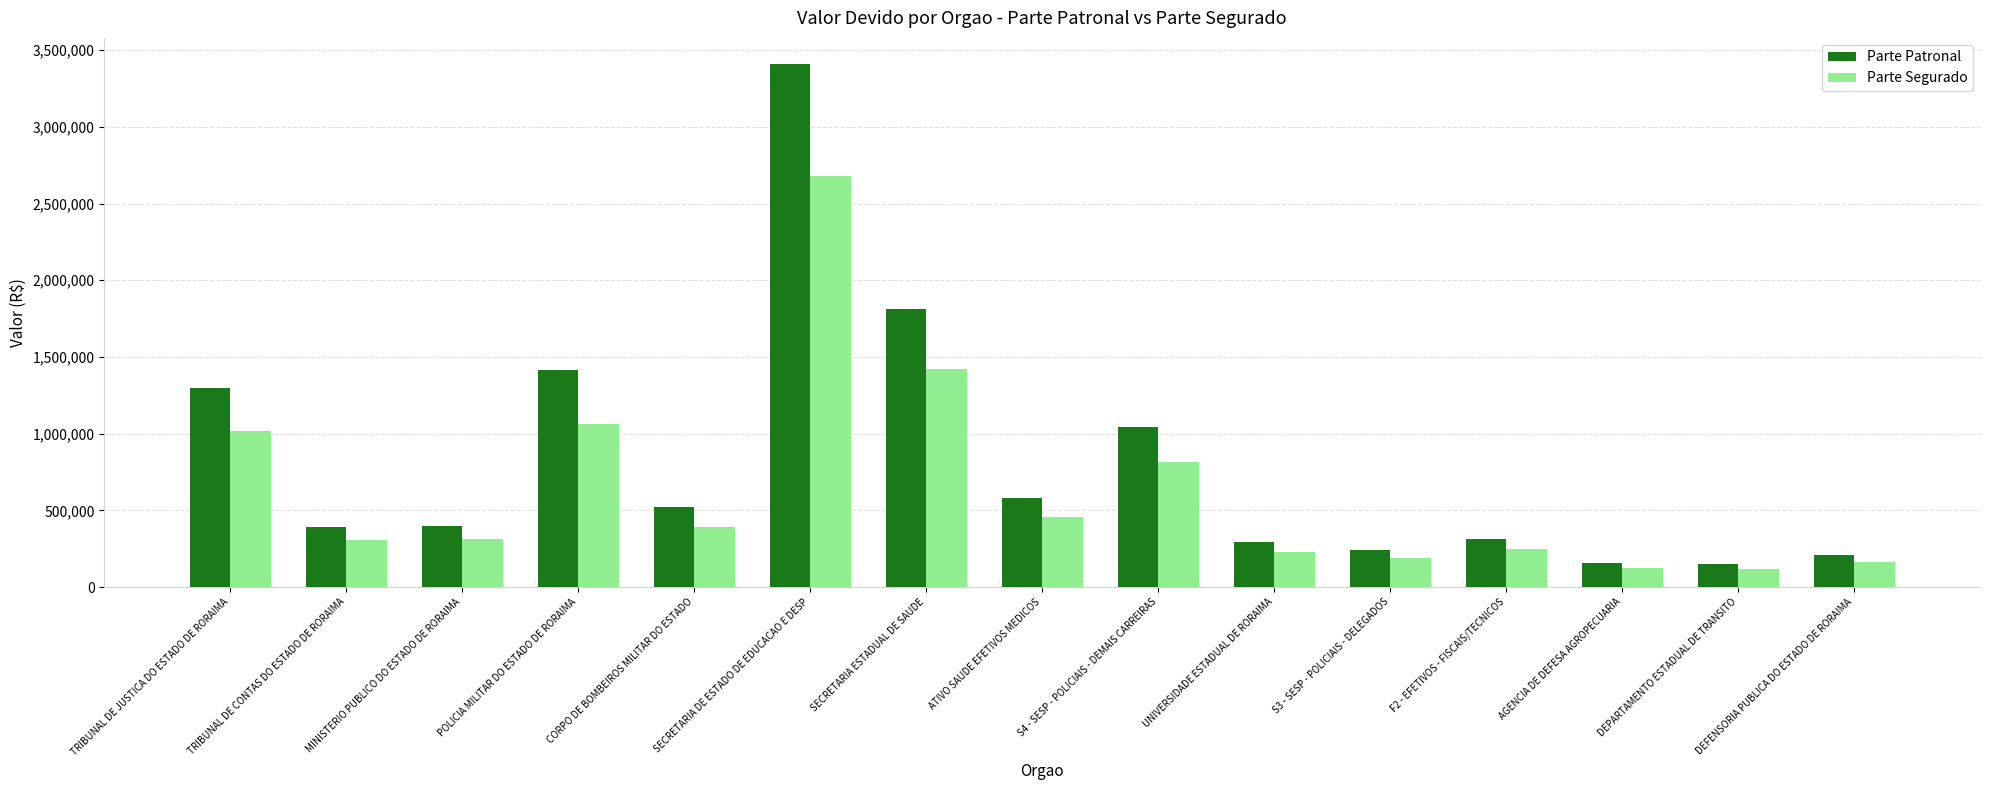

Are the bars horizontal?

No